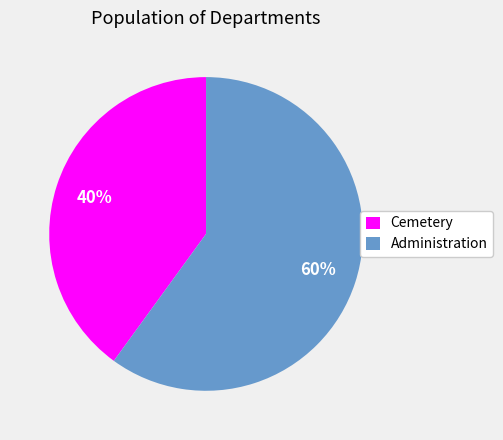

True or false: Cemetery accounts for 31% of the total.

False